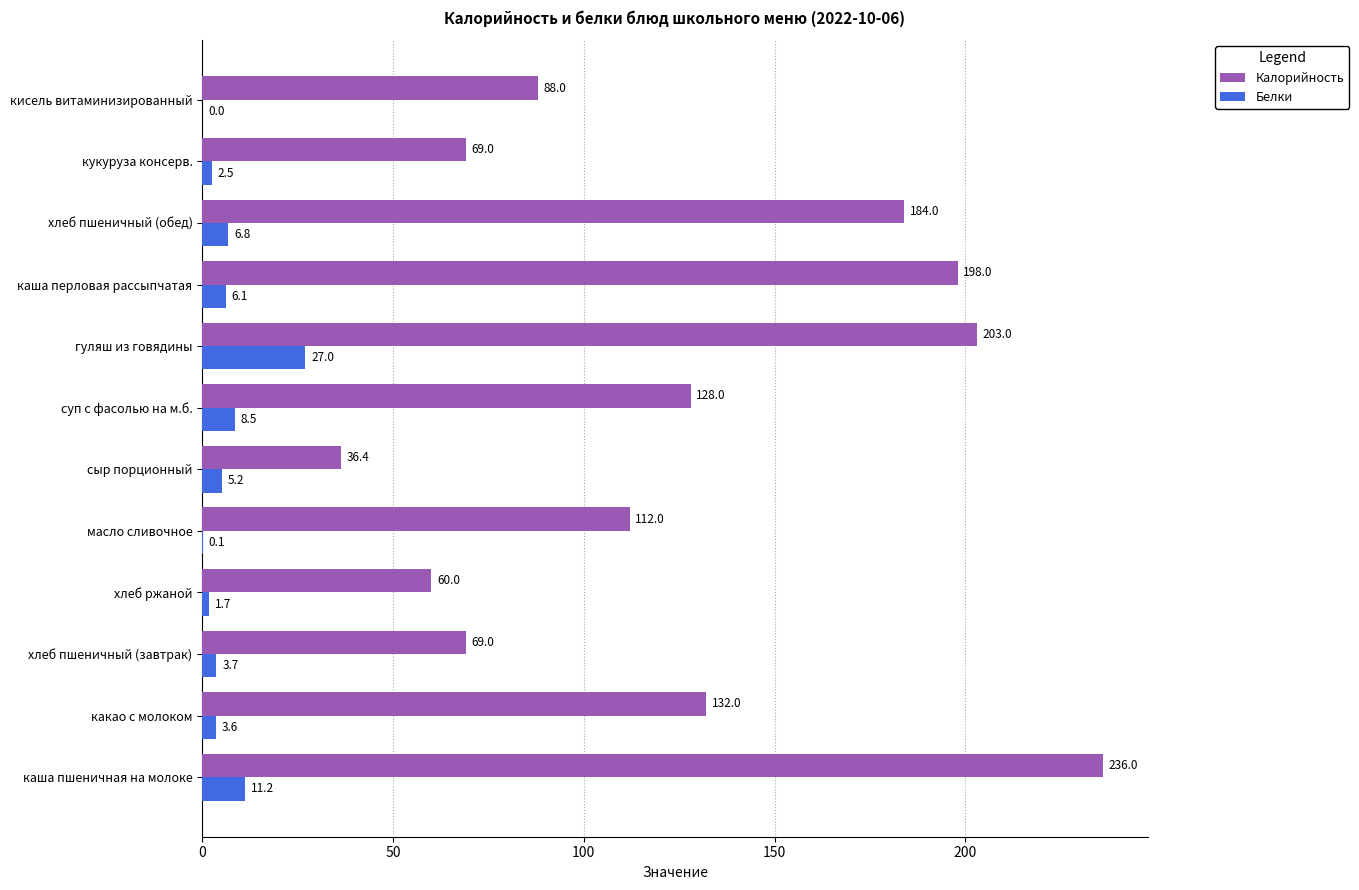

Which series changed the most between каша пшеничная на молоке and каша перловая рассыпчатая?

Калорийность